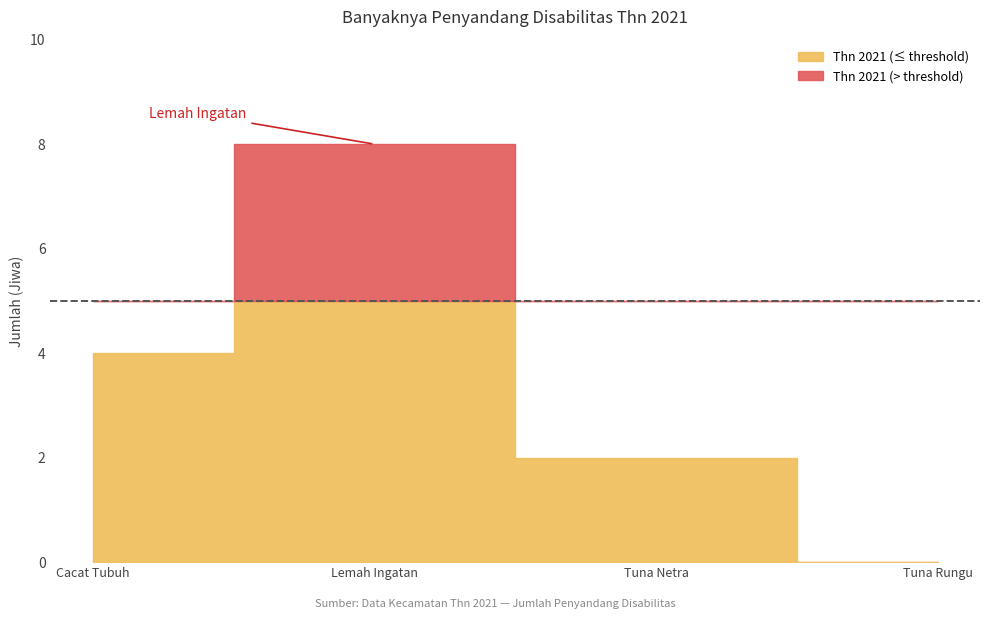

Where does the data first go above 4?

Lemah Ingatan